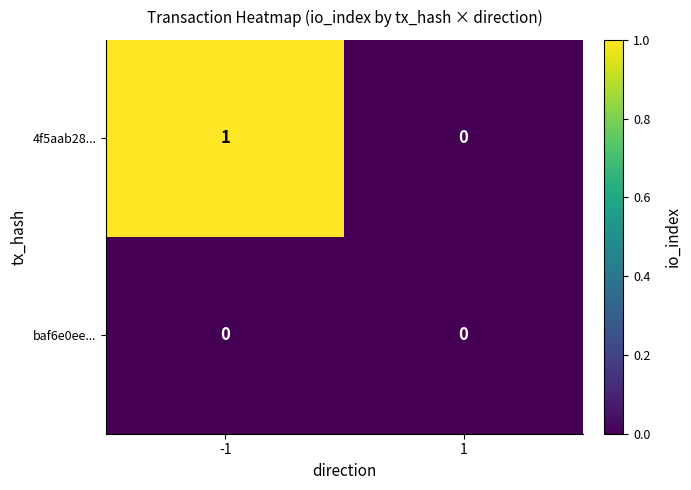

Rank the series at -1 from lowest to highest value.

baf6e0ee..., 4f5aab28...